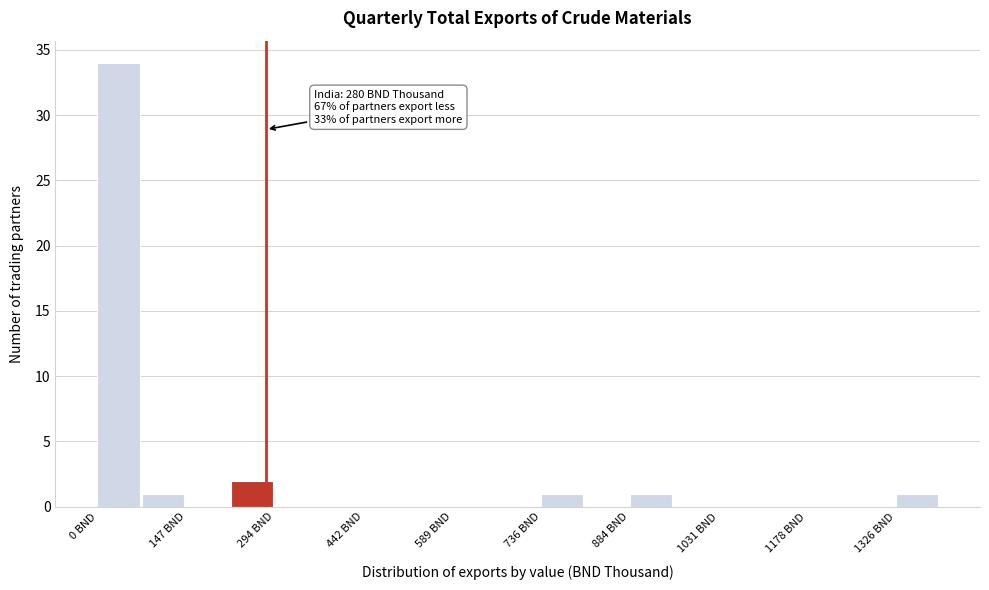

Around what value on the x-axis is the tallest bar? Give the approximate position of its centre, as read against the axis.

40